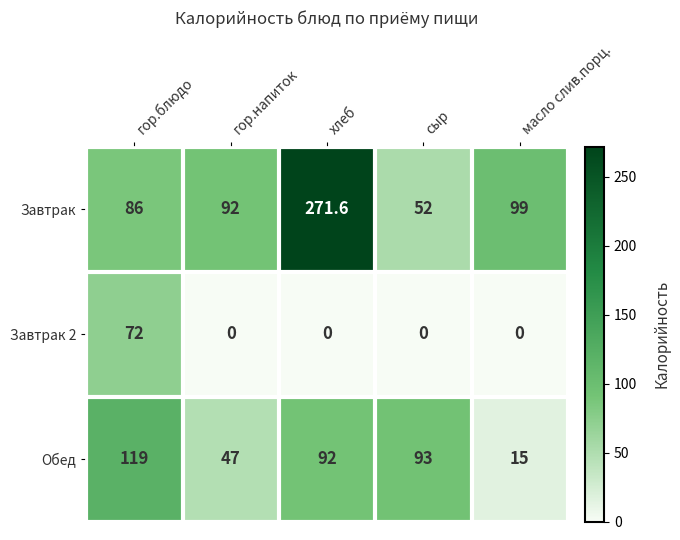

The value of Завтрак 2 at хлеб is 0.0. True or false?

True